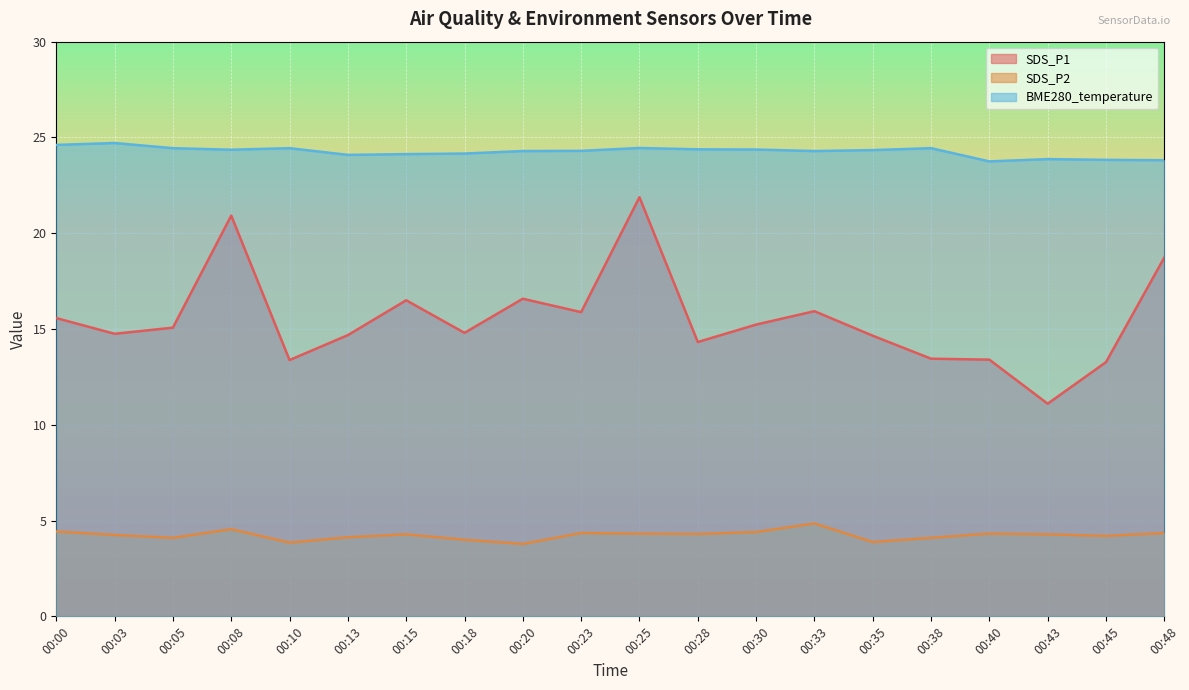

What are all the series names shown in the legend?

SDS_P1, SDS_P2, BME280_temperature